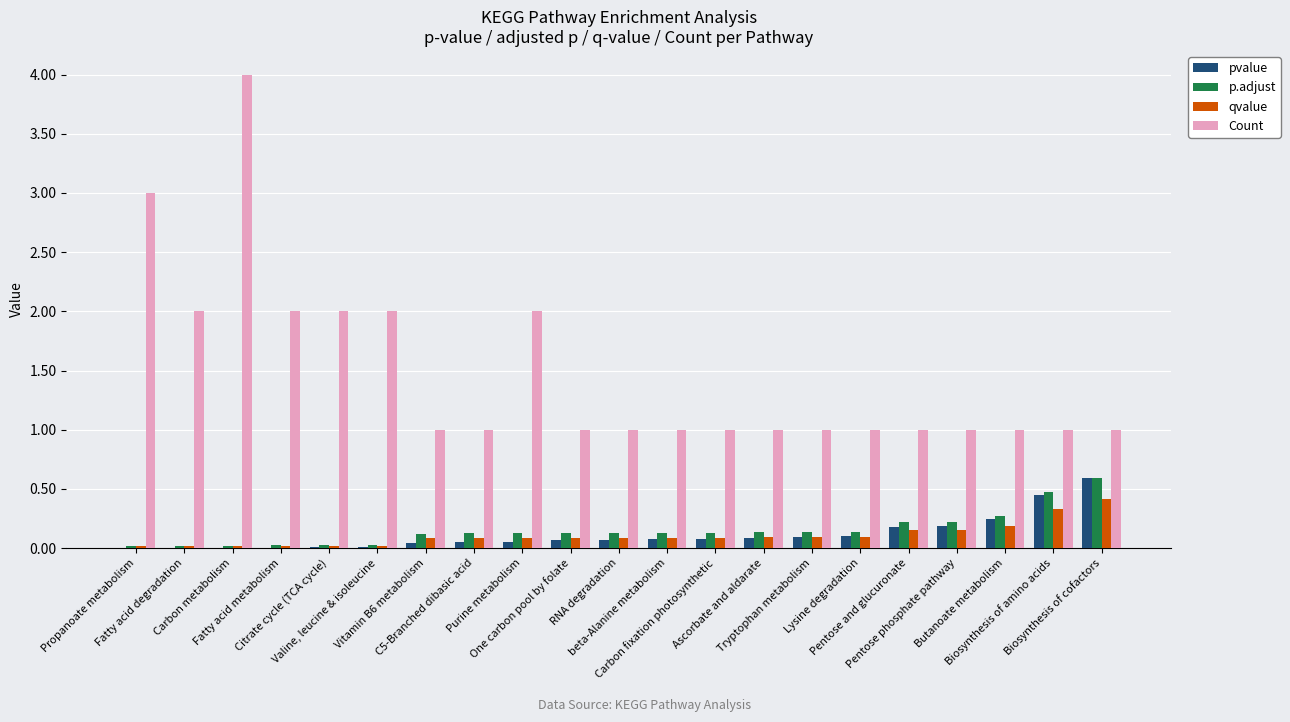

What is the sum of all qvalue values?

2.2